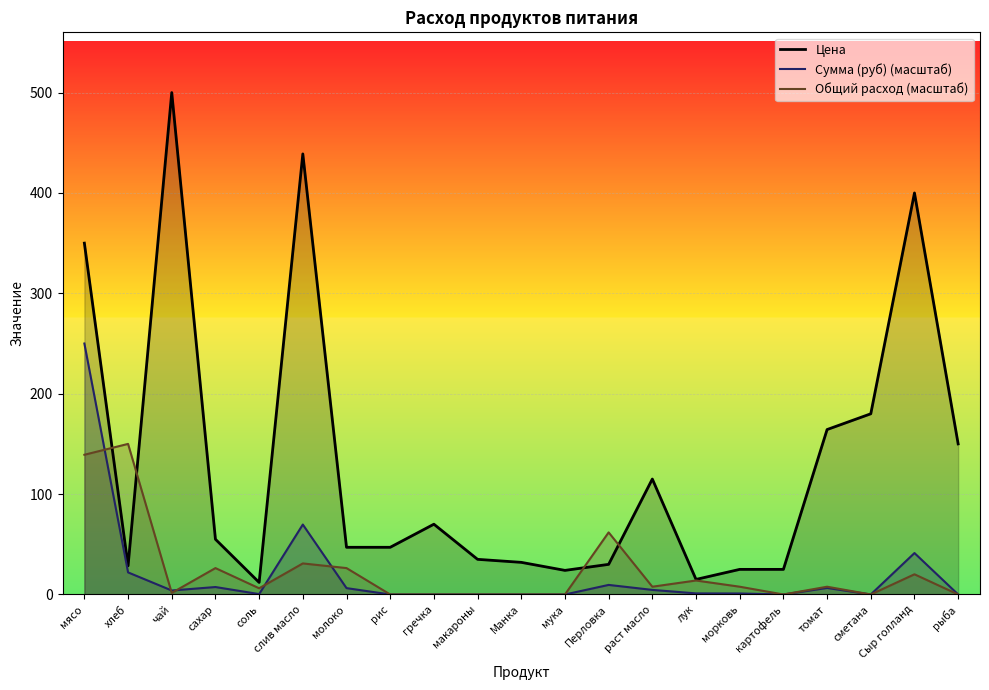

What is the value of the Сумма (руб) point at the 4th from the left?

7.4